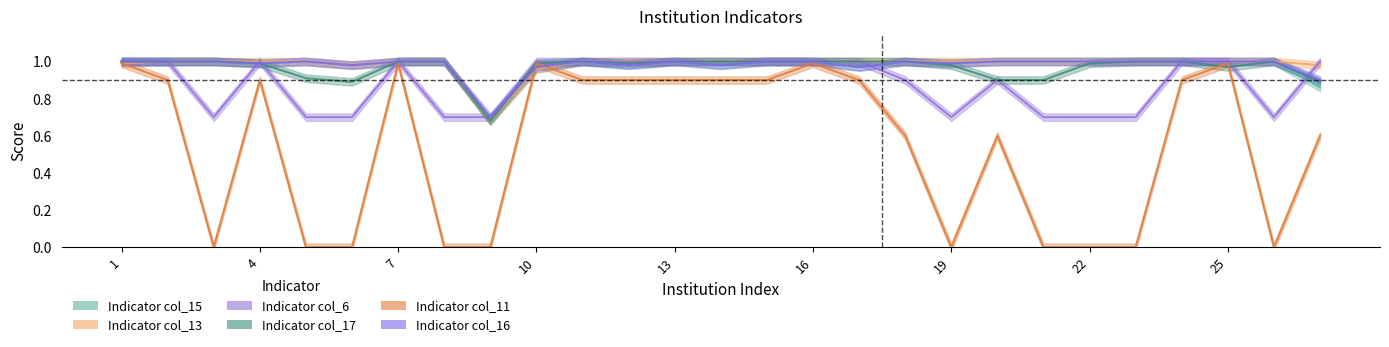

Is the value of col_13 at 13 greater than the value of col_6 at 27?

No